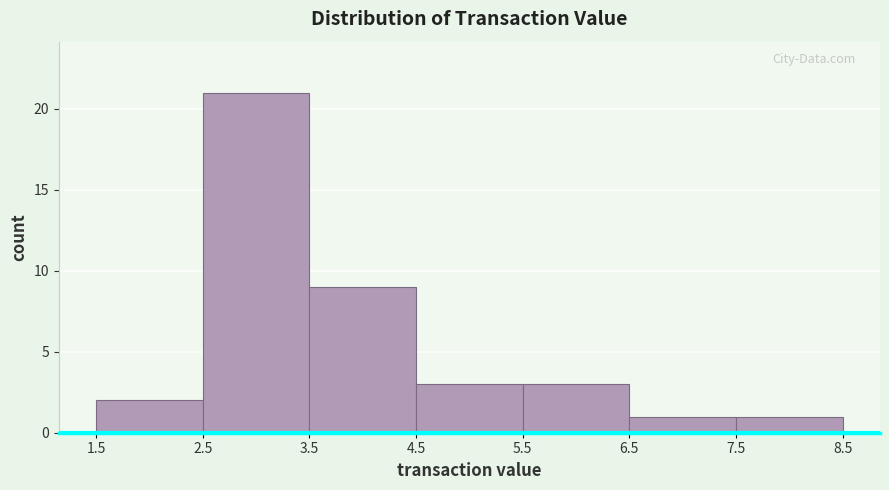

Which range on the x-axis has the tallest bar?

2.5 to 3.5